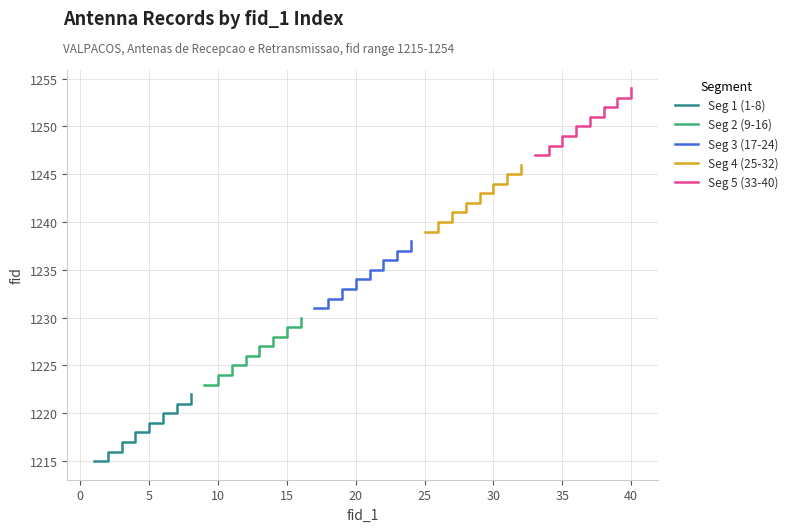

Which series has the widest spread of values?

Seg 1 (1-8)